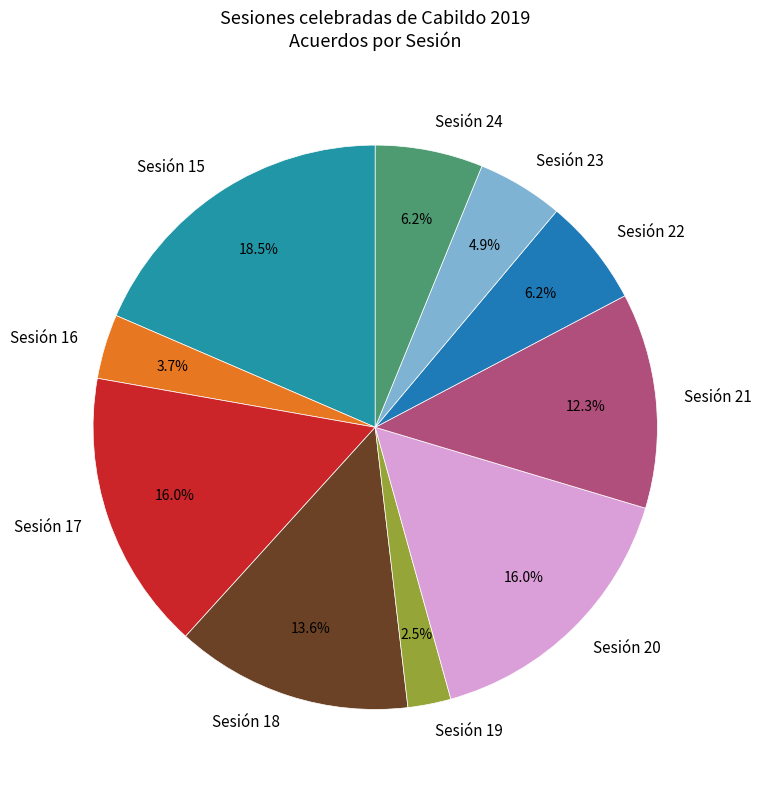

Do Sesión 22 and Sesión 20 together represent more than half of the pie?

No